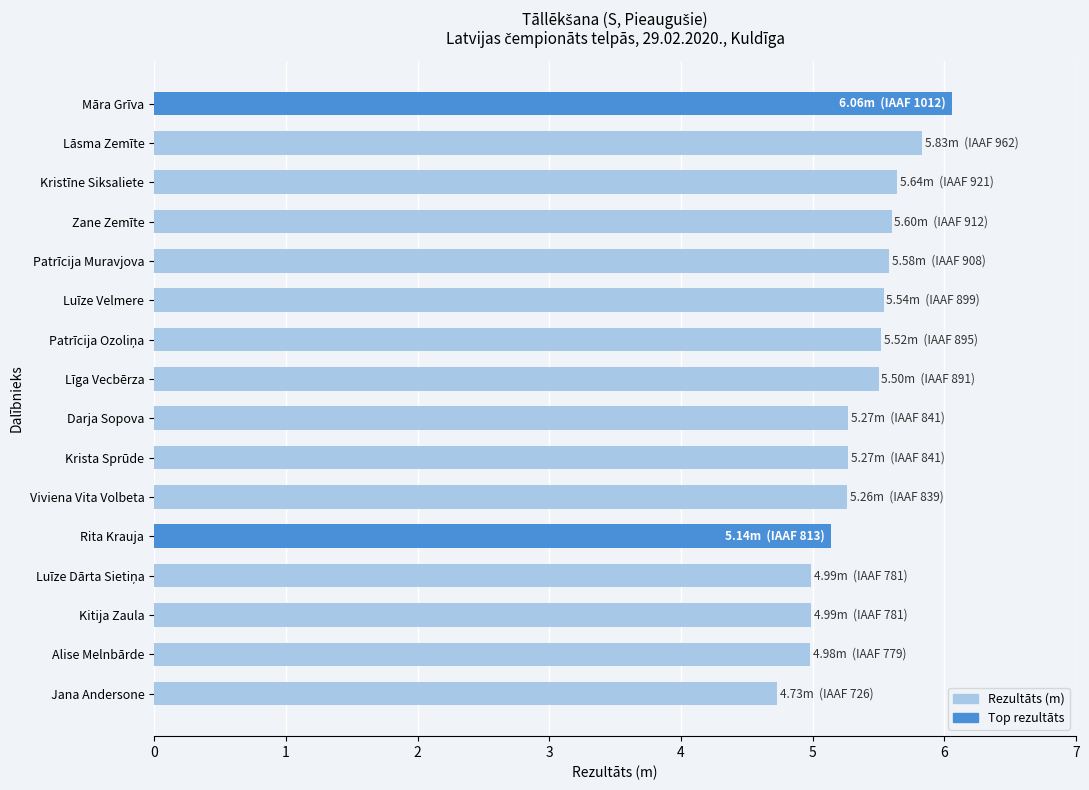

What is the difference between the second highest and minimum values?

1.1